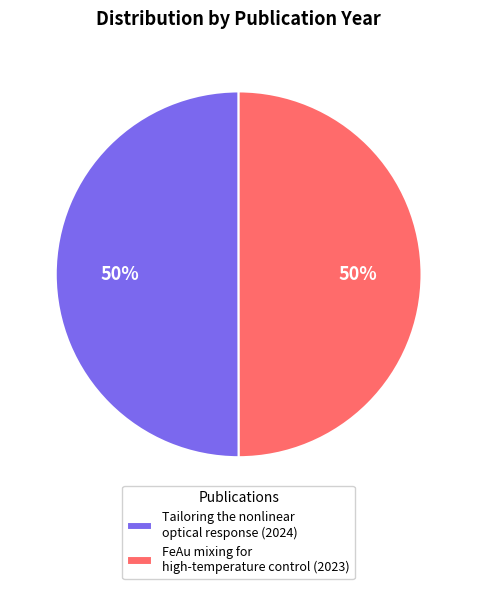

True or false: Tailoring the nonlinear optical response accounts for 50% of the total.

True